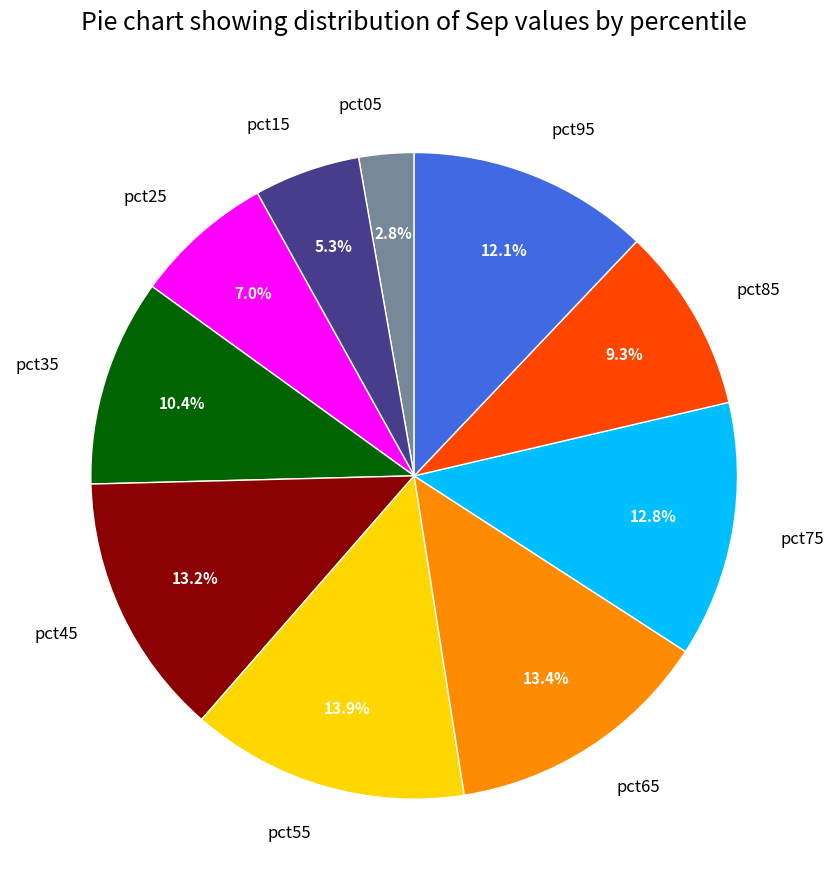

To the nearest percent, what is the difference between the pct75 and pct05 slice percentages?

10%